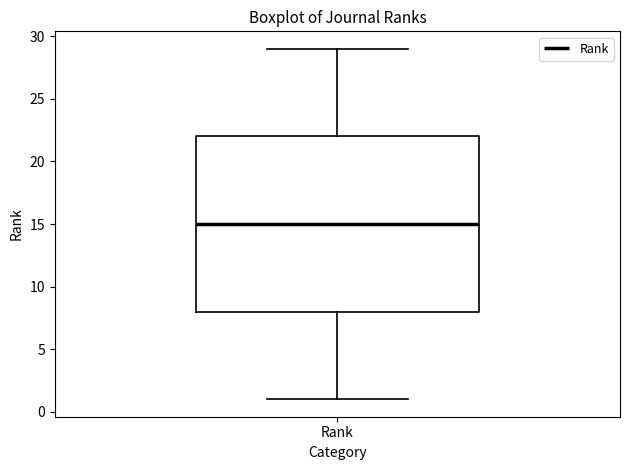

Read this box plot against the y-axis: the position of the median line, the range covered by the box, and the ends of both whiskers. The values are not printed on the chart, so give them approximately, as read against the axis.

median 15, box 8 to 22, whiskers 1 to 29